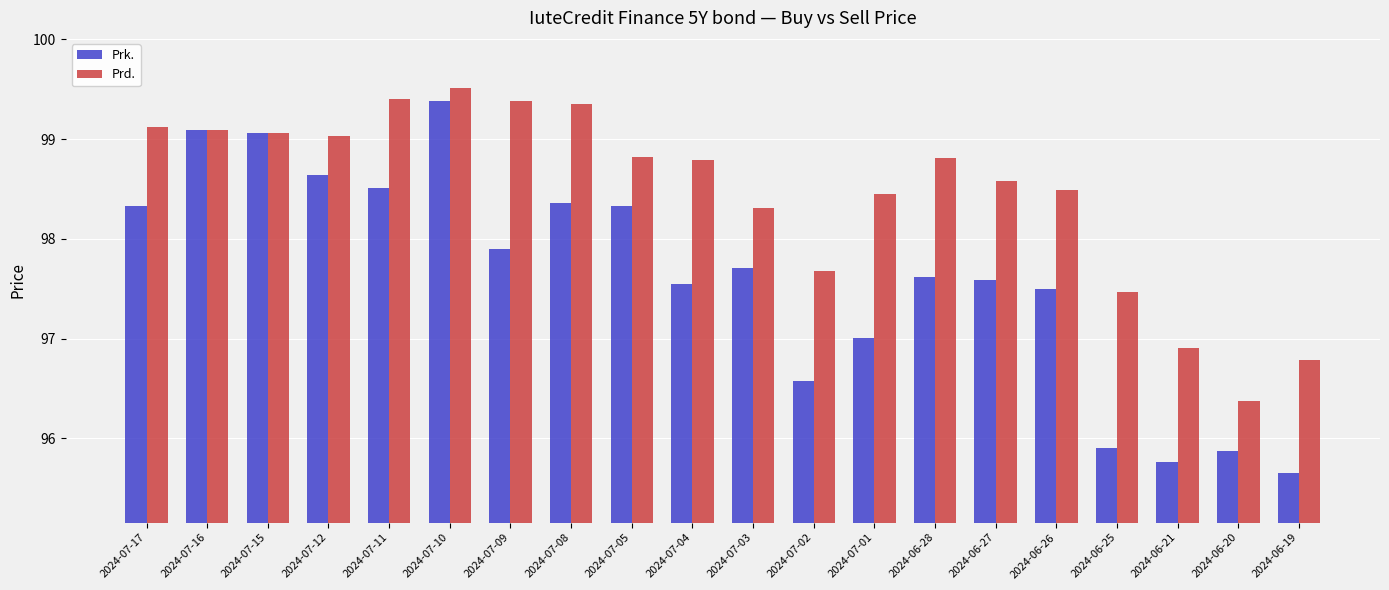

At 2024-06-28, list the series in order from smallest to largest.

Prk., Prd.